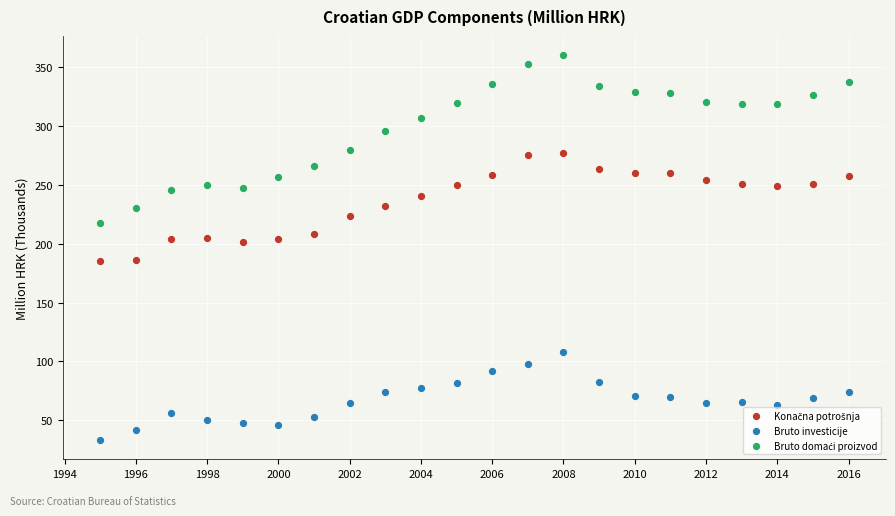

Which series contains the lowest Y value?

Bruto investicije